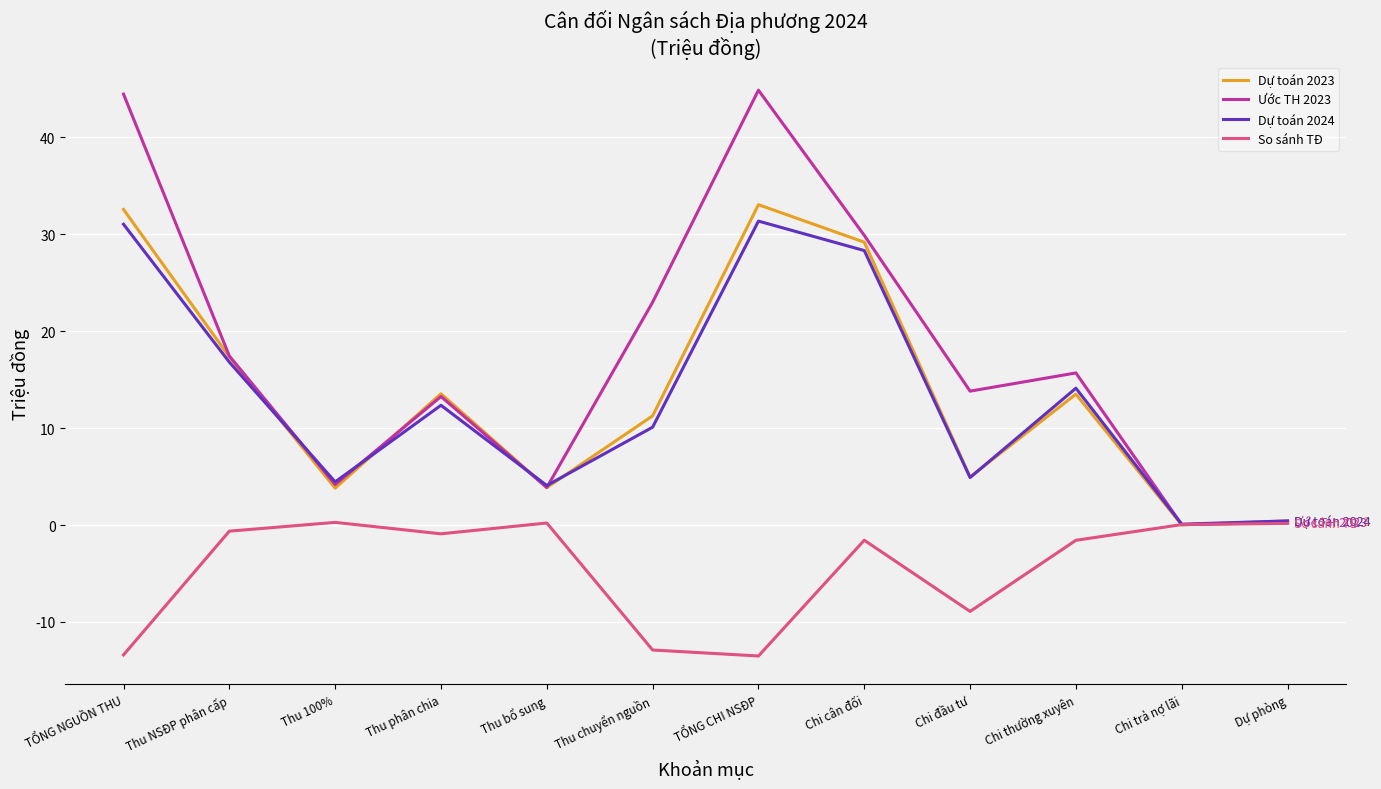

What is the difference between the second highest and minimum values in the Ước TH 2023 series?

44.4